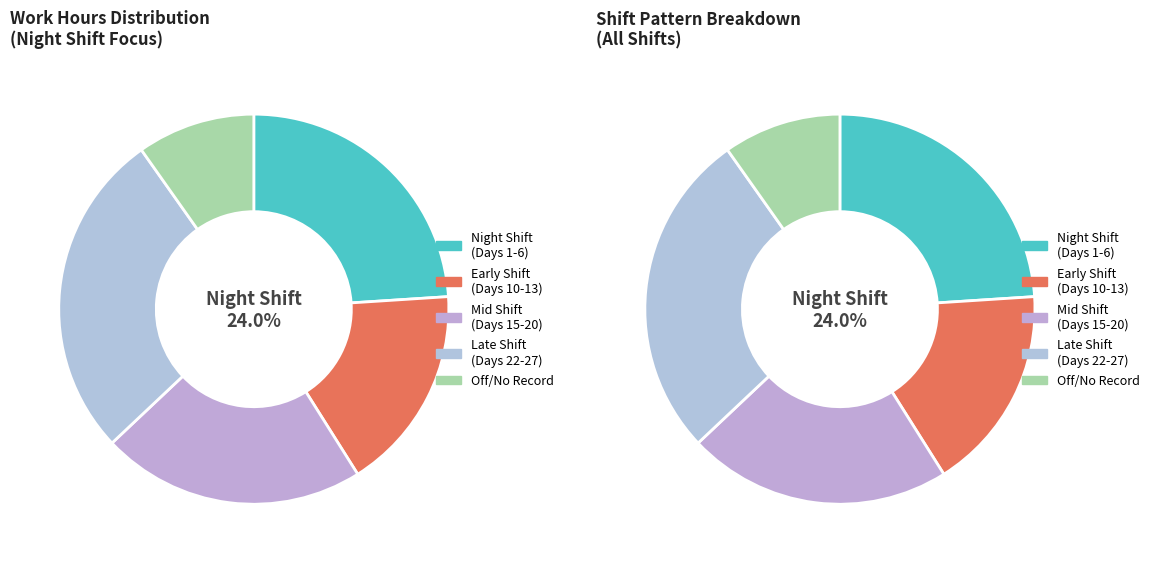

To the nearest percent, what percentage of the pie is Day 20?

5%